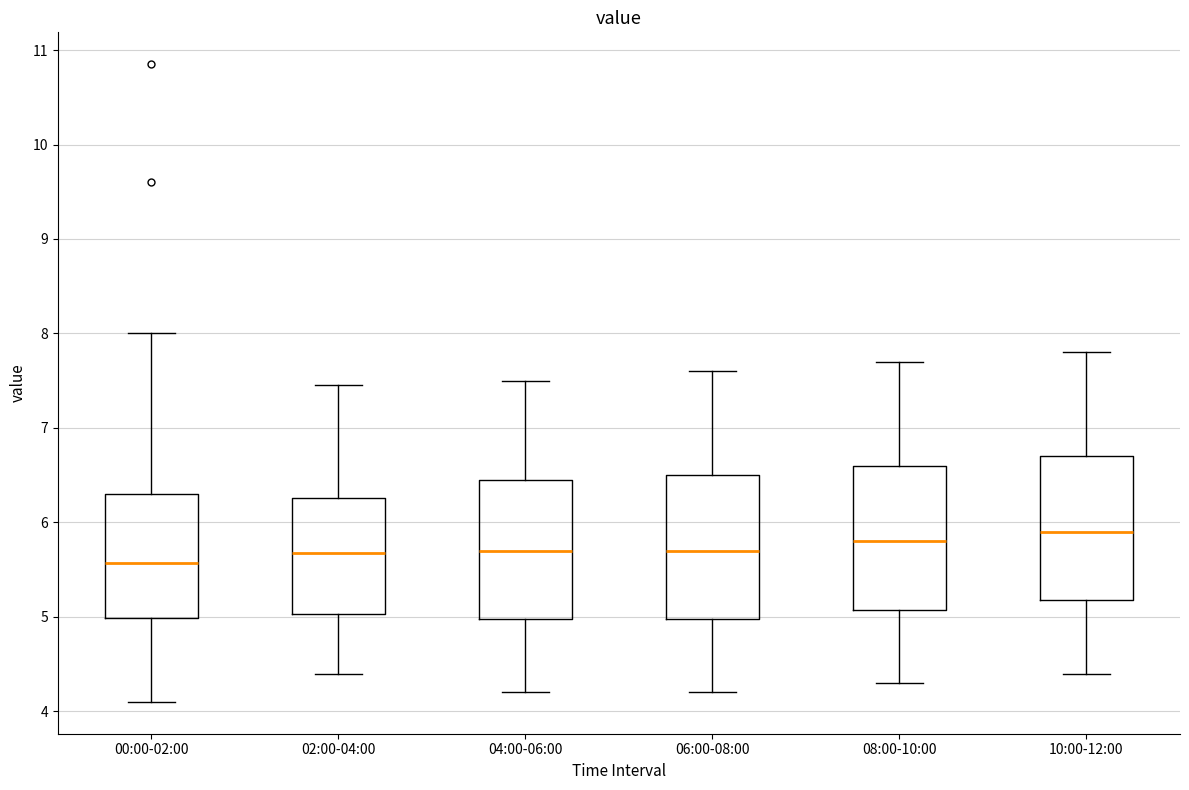

Reading left to right, transcribe this box plot: for each box, give where its median line is, the range the box spans, and where its two whiskers end, as read against the y-axis. The values are not printed on the chart, so give them approximately, as read against the axis.

00:00-02:00: median 5.6, box 5.0 to 6.3, whiskers 4.1 to 8.0
02:00-04:00: median 5.7, box 5.0 to 6.3, whiskers 4.4 to 7.5
04:00-06:00: median 5.7, box 5.0 to 6.5, whiskers 4.2 to 7.5
06:00-08:00: median 5.7, box 5.0 to 6.5, whiskers 4.2 to 7.6
08:00-10:00: median 5.8, box 5.1 to 6.6, whiskers 4.3 to 7.7
10:00-12:00: median 5.9, box 5.2 to 6.7, whiskers 4.4 to 7.8